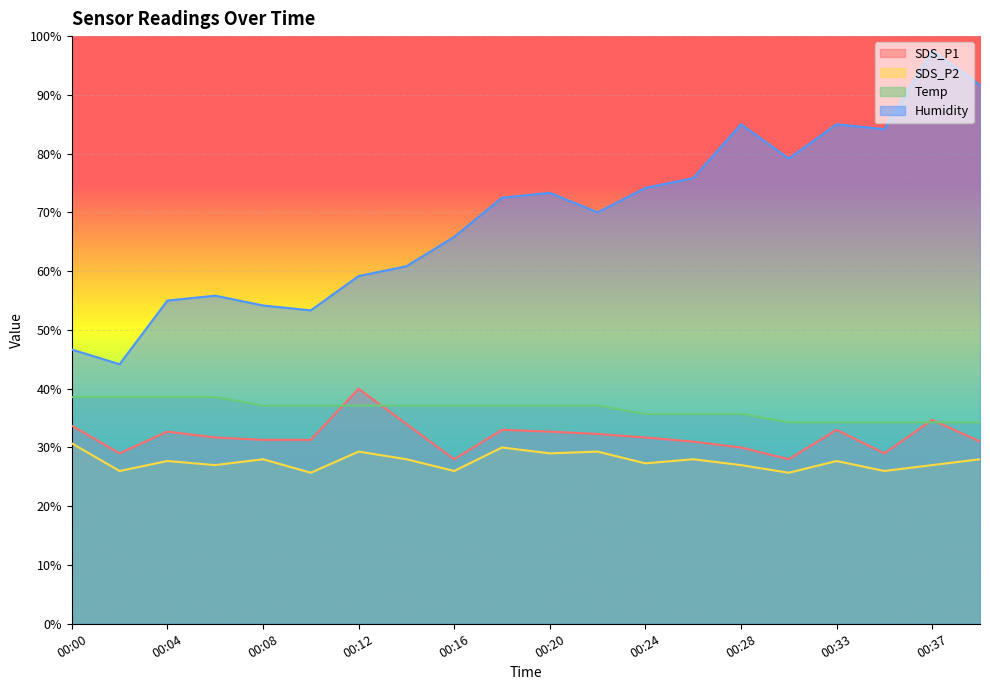

At how many categories does at least one series exceed 71?

10